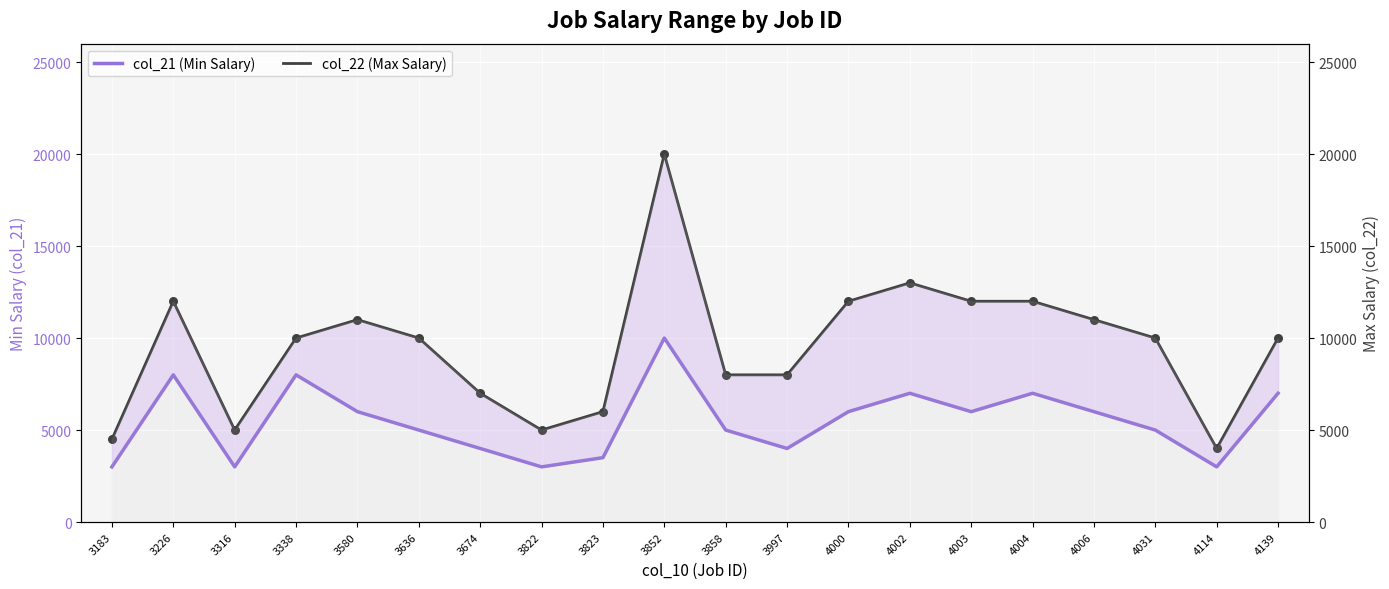

Which series has the widest spread of Y values?

col_22 (Max Salary)